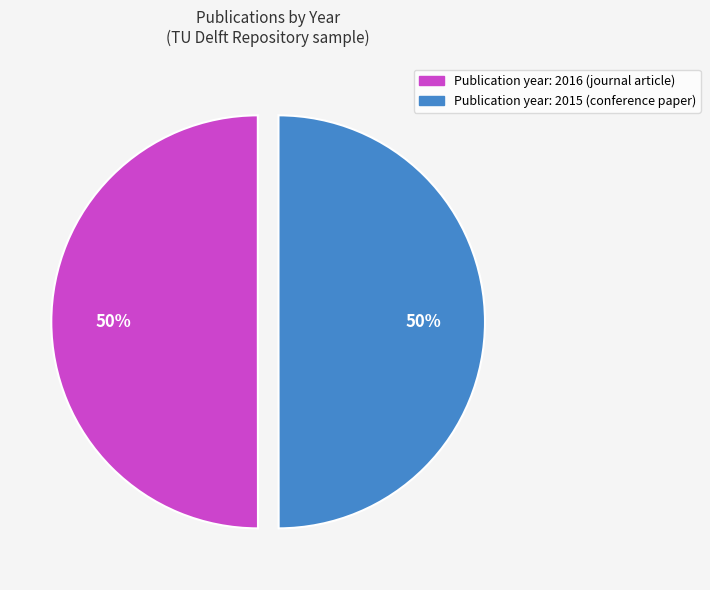

True or false: Publication year: 2016 (journal article) accounts for 62% of the total.

False